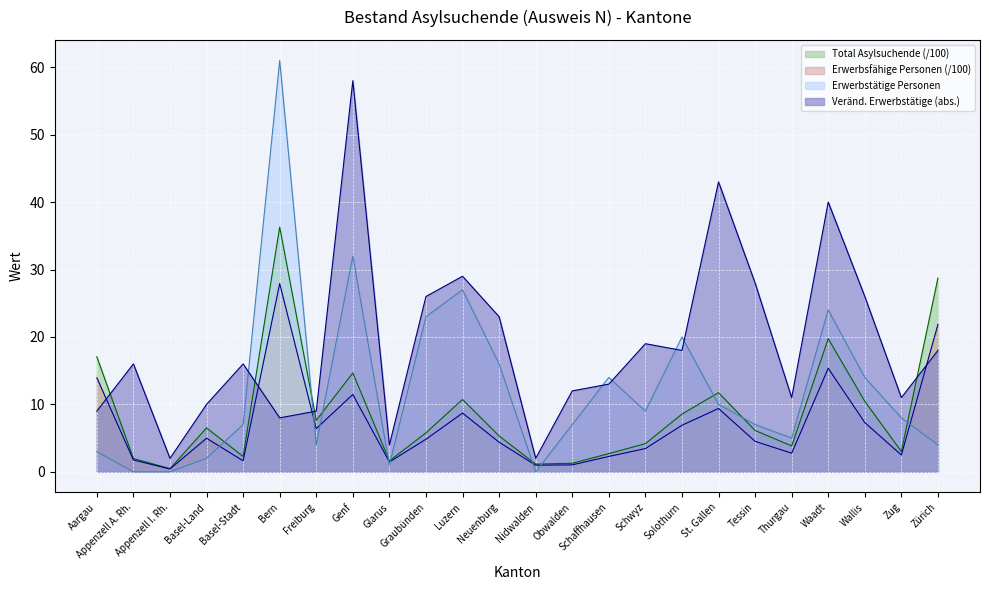

Reading right to left, list all the values displayed in this chart.

Veränderung Erwerbstätige absolut: 18.0	11.0	26.0	40.0	11.0	28.0	43.0	18.0	19.0	13.0	12.0	2.0	23.0	29.0	26.0	4.0	58.0	9.0	8.0	16.0	10.0	2.0	16.0	9.0
Erwerbstätige Personen: 4.0	8.0	14.0	24.0	5.0	7.0	10.0	20.0	9.0	14.0	7.0	0.0	16.0	27.0	23.0	1.0	32.0	4.0	61.0	7.0	2.0	0.0	0.0	3.0
Total Asylsuchende: 28.7	3.0	10.4	19.7	3.8	6.1	11.7	8.6	4.2	2.7	1.3	1.1	5.3	10.7	5.8	1.6	14.7	7.6	36.3	2.3	6.5	0.5	2.0	17.1
Erwerbsfähige Personen: 21.9	2.5	7.3	15.3	2.8	4.5	9.4	6.9	3.5	2.3	1.0	1.0	4.4	8.7	4.8	1.5	11.5	6.4	27.9	1.6	5.0	0.4	1.8	13.9